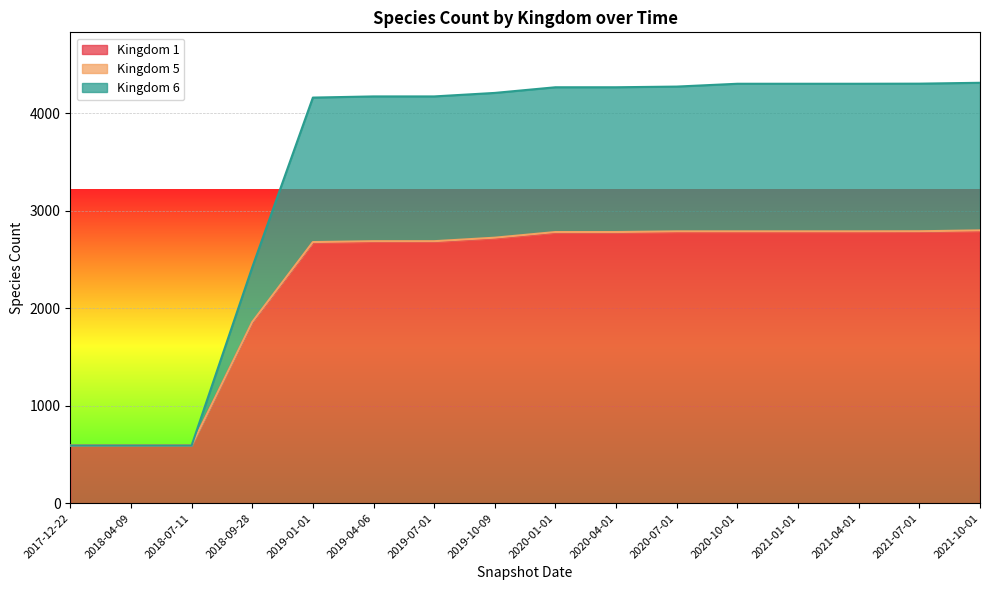

Where is Kingdom 6 nearest to the value 2453?

2018-09-28